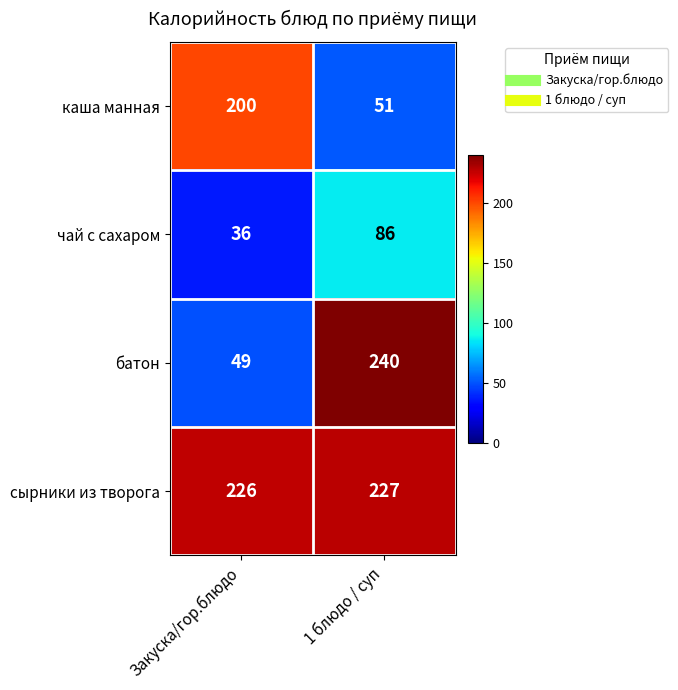

Reading left to right, extract all data points from this chart.

каша манная: 200	51
чай с сахаром: 36	86
батон: 49	240
сырники из творога: 226	227